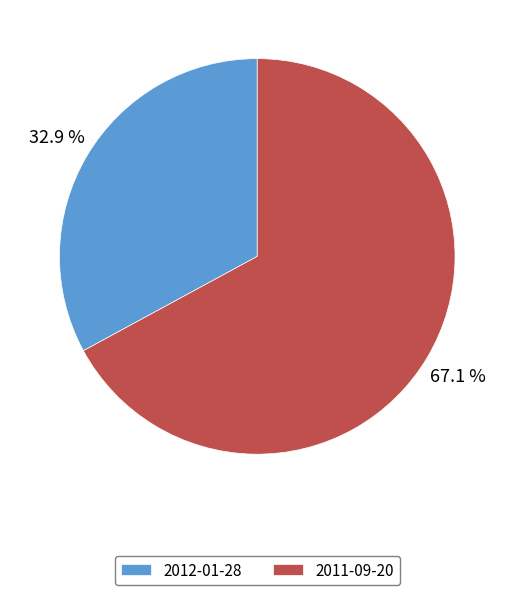

To the nearest percent, what is the combined percentage of 2011-09-20 and 2012-01-28?

100%